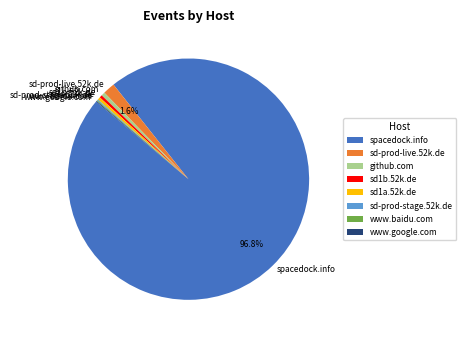

What is the ratio of the value at github.com to the value at sd1a.52k.de?

1.3